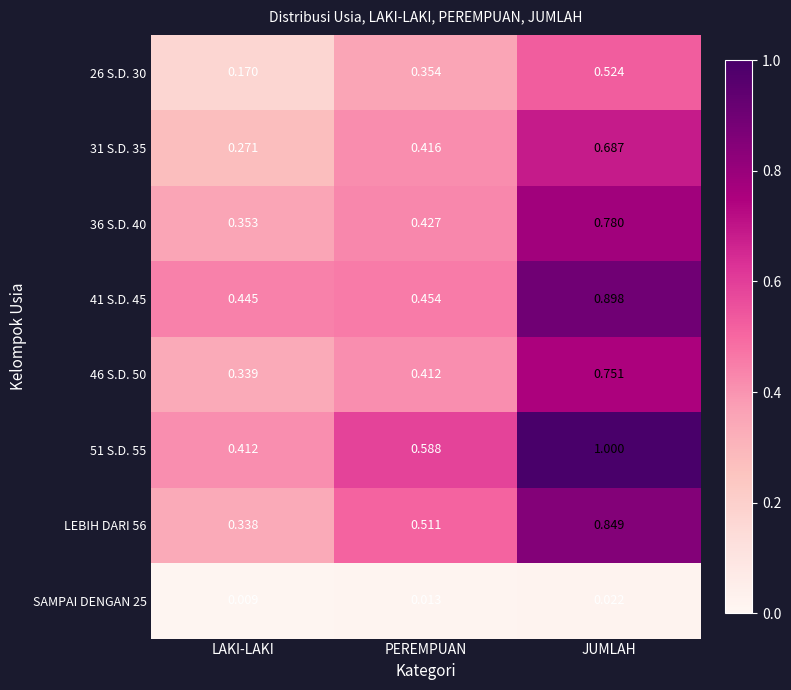

List the labels in order of 51 S.D. 55 value, smallest first.

LAKI-LAKI, PEREMPUAN, JUMLAH